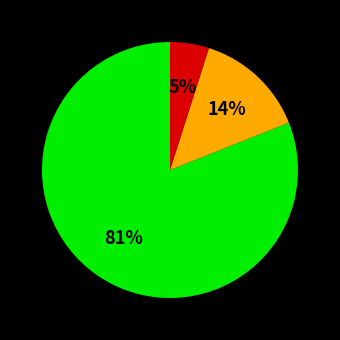

To the nearest percent, what is the difference between the largest and smallest slice percentages?

76%